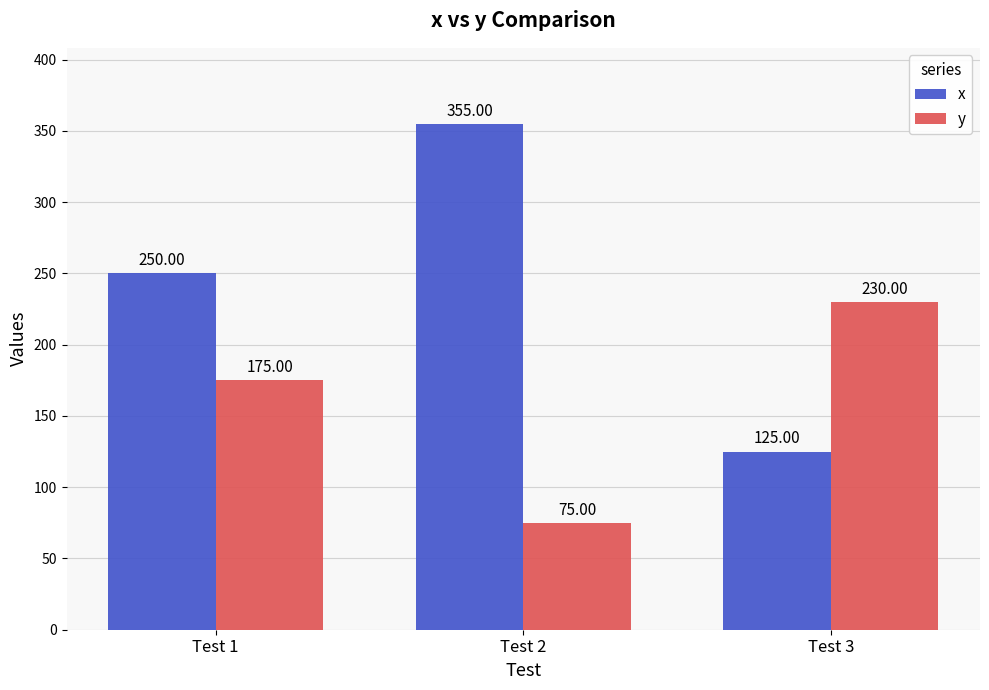

How many data points in y are less than 175?

1